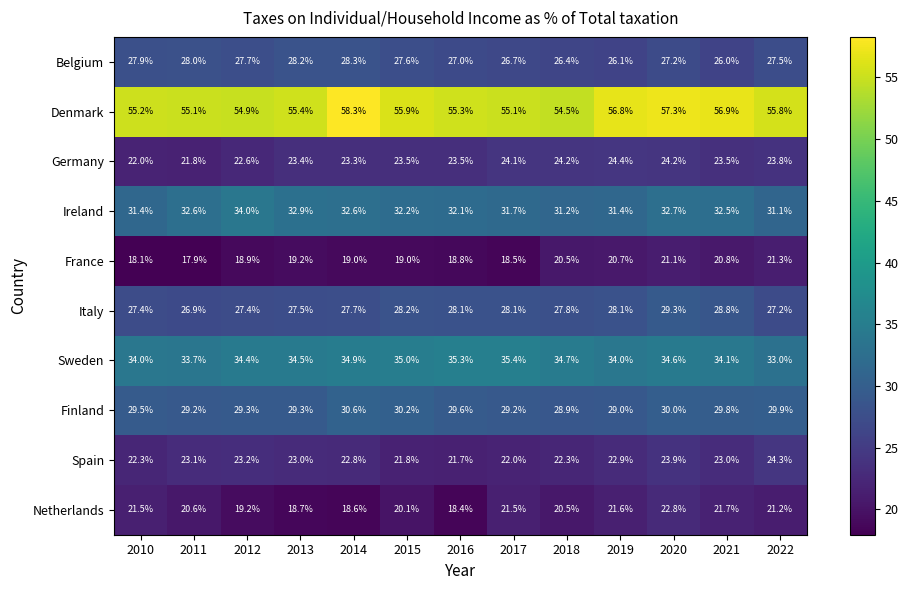

At which category is the sum across all series the highest?

2020